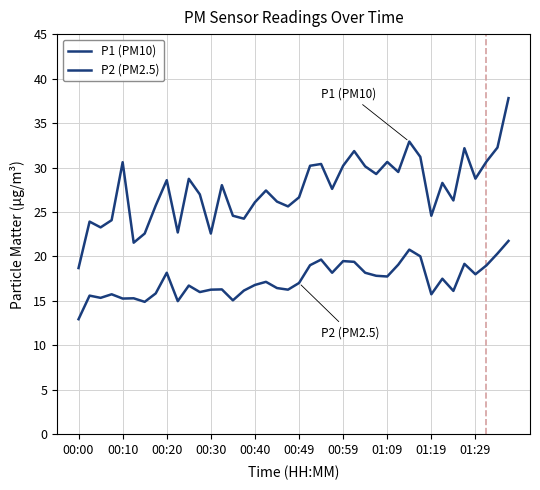

What is the label of the 9th point from the right?

31